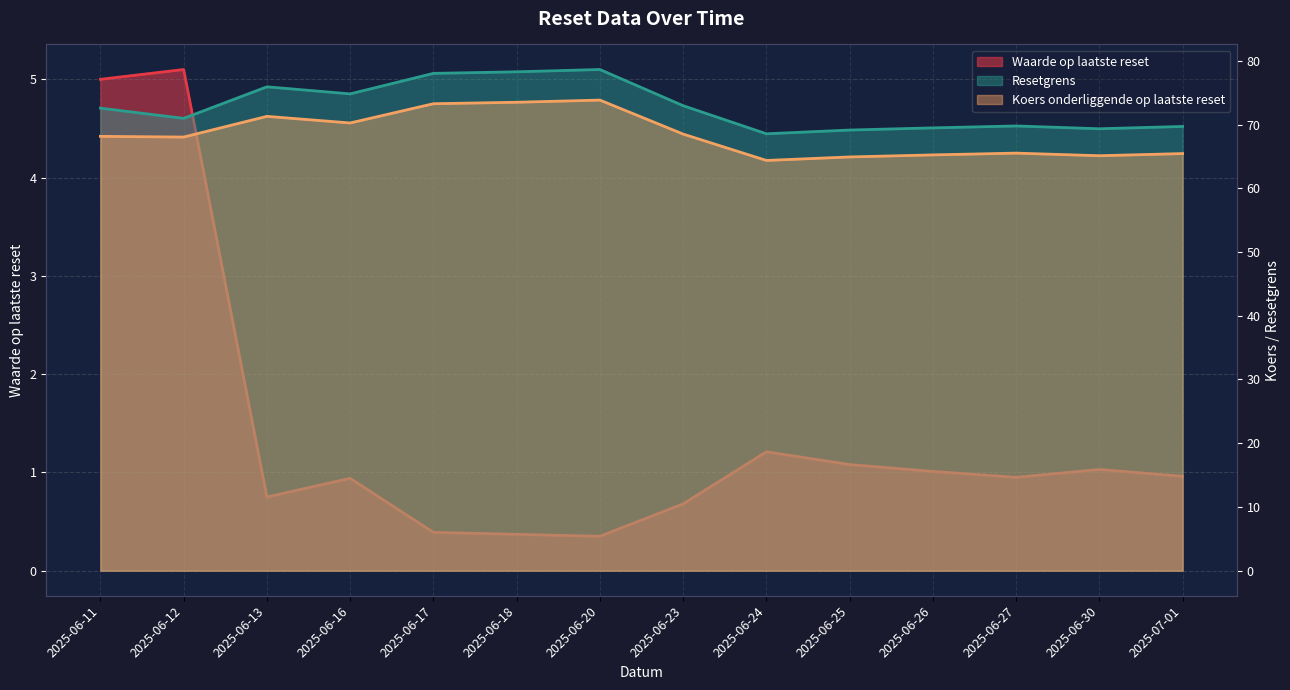

Which category has the highest value across all series?

2025-06-20